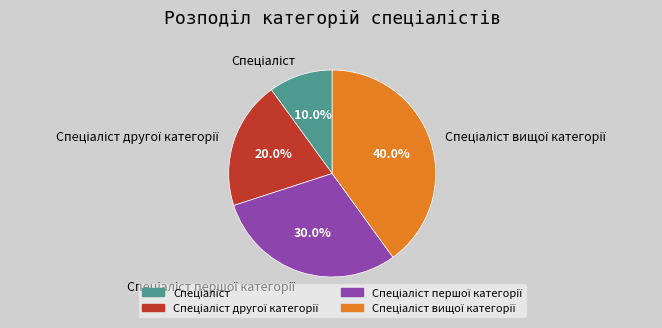

Is there any slice that represents more than half of the pie?

No